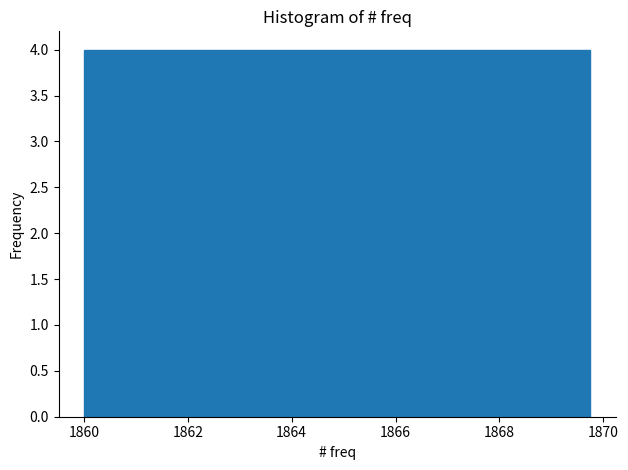

Reading left to right, list every bar in this chart as the range it spans on the x-axis followed by its height. Neither the bar edges nor the heights are printed on the chart, so give them approximately, as read against the axes.

1860.0 to 1861.0: 4
1861.0 to 1862.0: 4
1862.0 to 1863.0: 4
1863.0 to 1864.0: 4
1864.0 to 1864.8: 4
1864.8 to 1865.8: 4
1865.8 to 1866.8: 4
1866.8 to 1867.8: 4
1867.8 to 1868.8: 4
1868.8 to 1869.8: 4